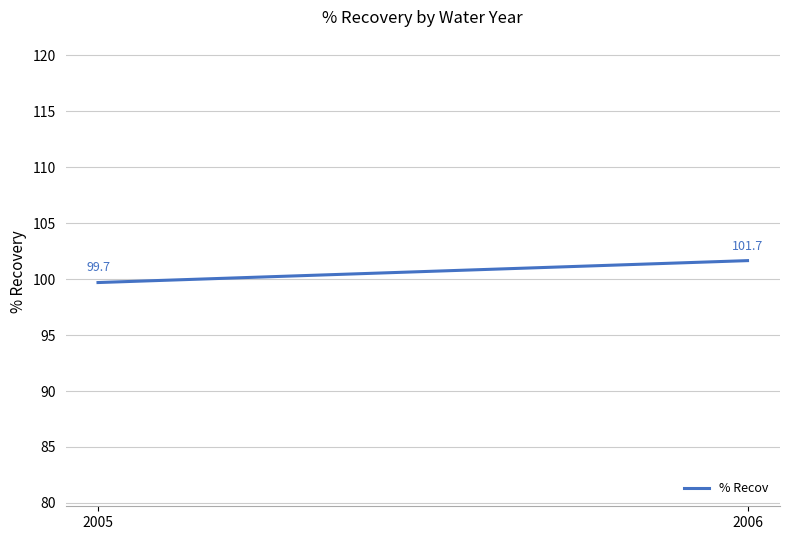

List the labels in order of value, smallest first.

2005, 2006